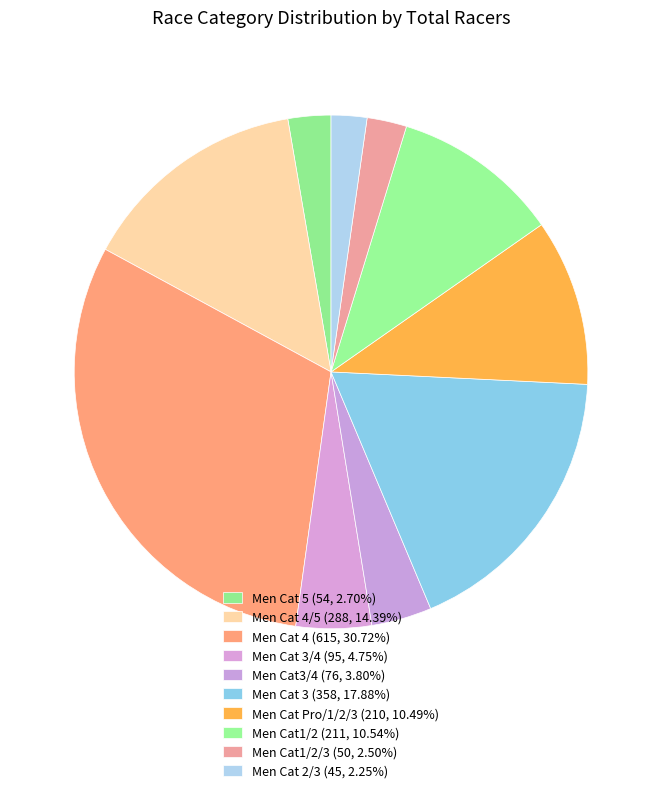

How many segments does this pie chart have?

10